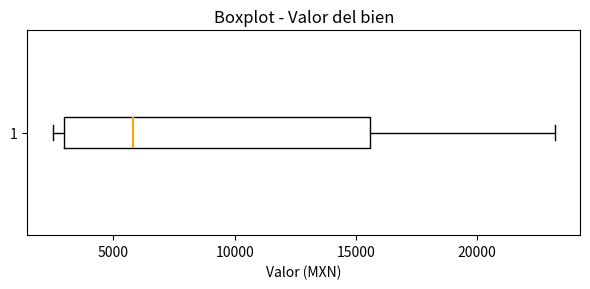

Read this box plot against the x-axis: the position of the median line, the range covered by the box, and the ends of both whiskers. The values are not printed on the chart, so give them approximately, as read against the axis.

median 6000, box 3000 to 15500, whiskers 2500 to 23000